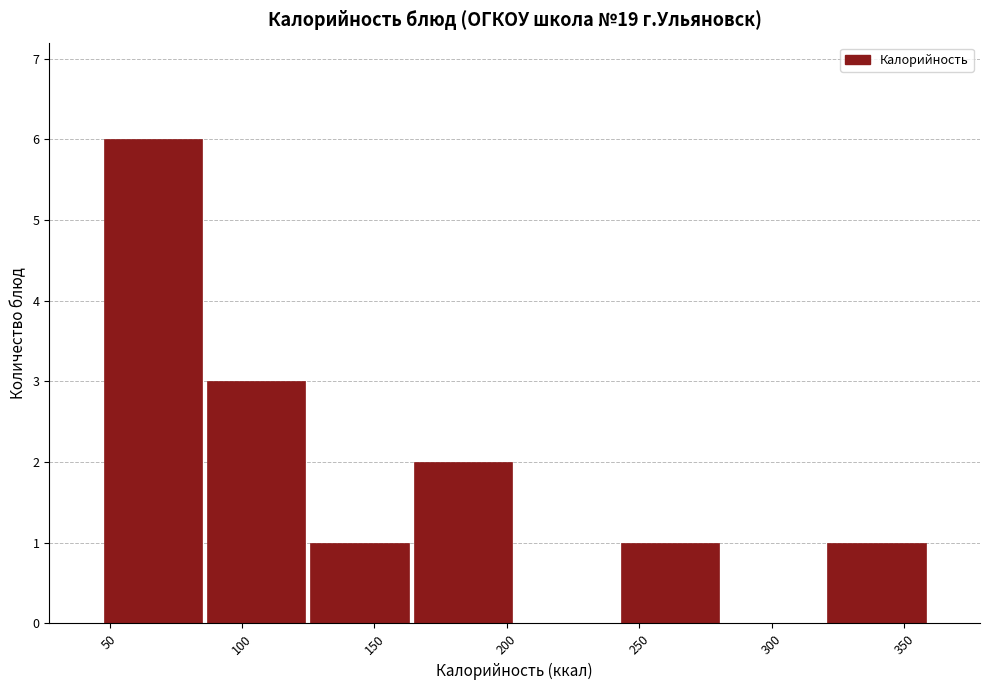

Reading left to right, transcribe this chart: for each bar, give the range it covers on the x-axis and its height. Neither the bar edges nor the heights are printed on the chart, so give them approximately, as read against the axes.

45 to 85: 6
85 to 125: 3
125 to 165: 1
165 to 205: 2
205 to 240: 0
240 to 280: 1
280 to 320: 0
320 to 360: 1